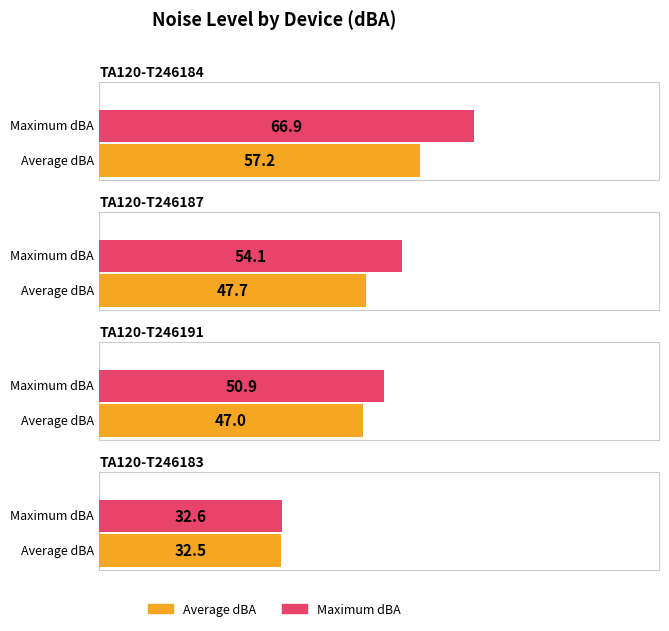

Is it true that Maximum dBA equals 10.7 at TA120-T246183?

False